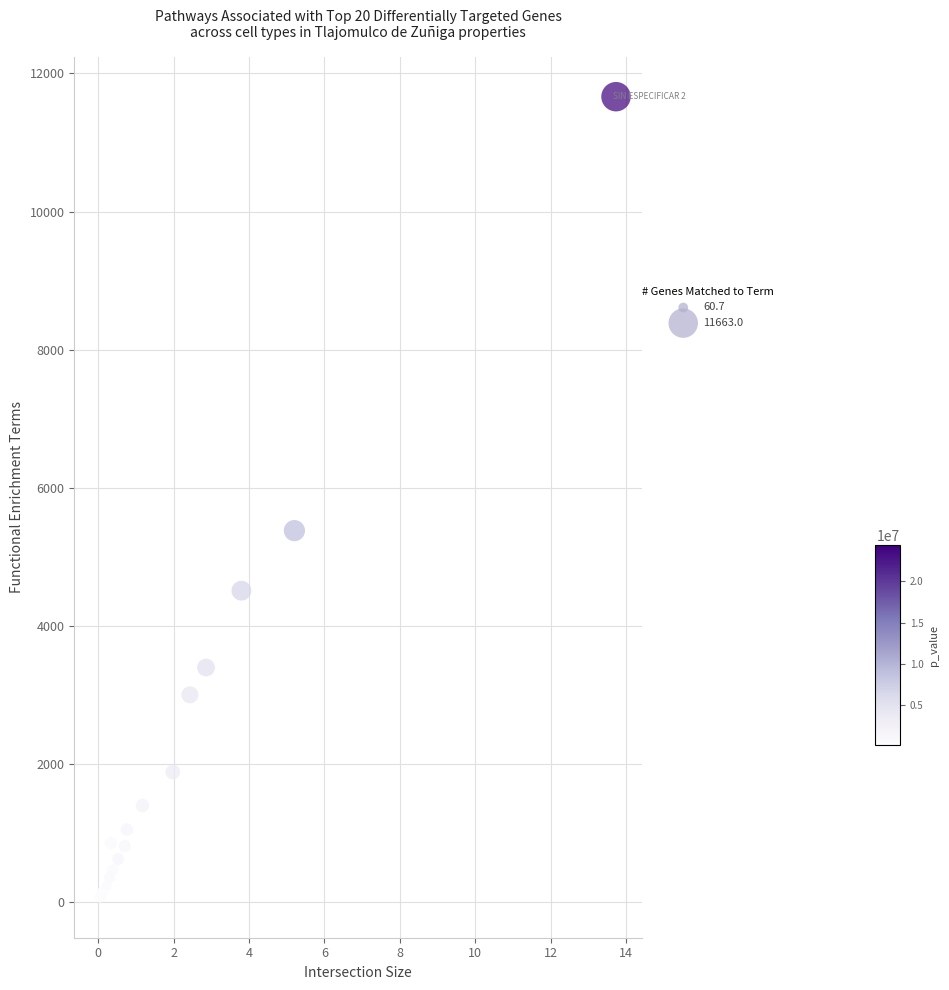

What Y value in the scatter plot is closest to 5861?

5377.5